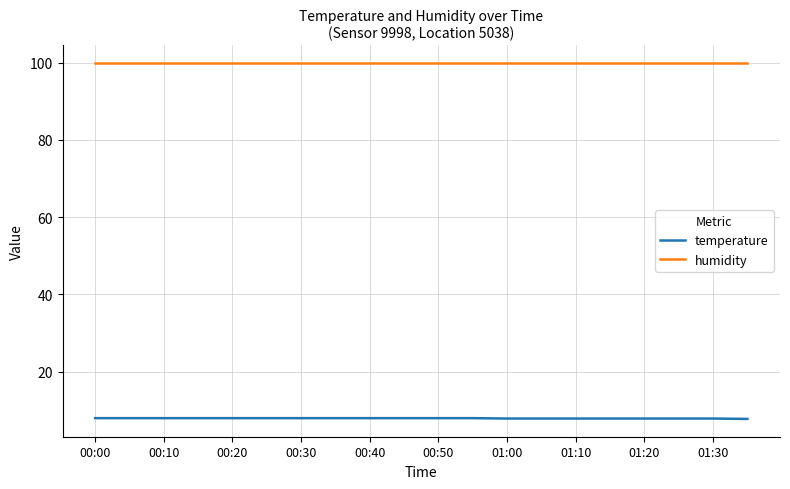

List the series in order of their overall mean, highest first.

humidity, temperature